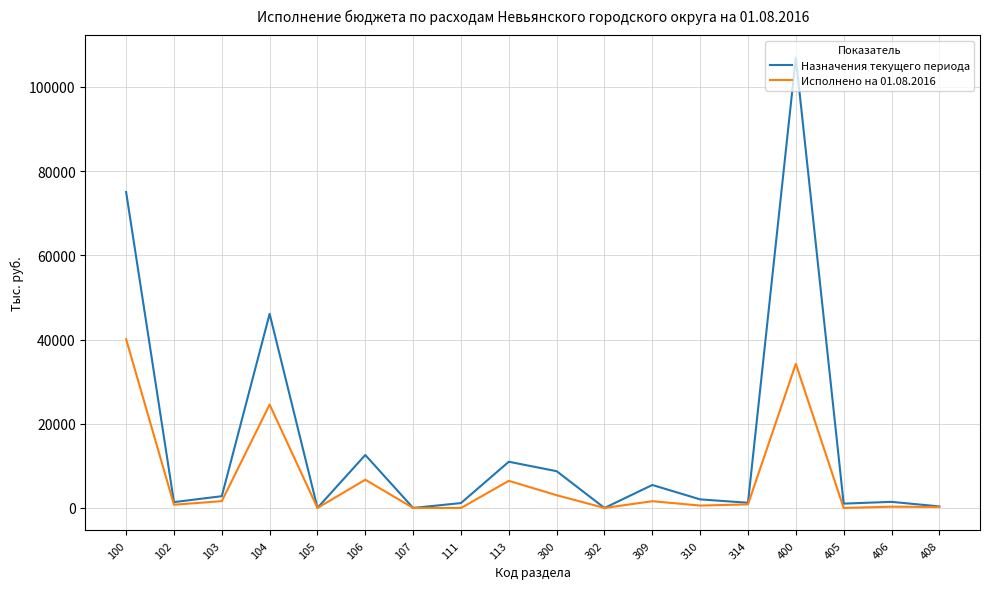

Where is Назначения текущего периода nearest to the value 53472?

104